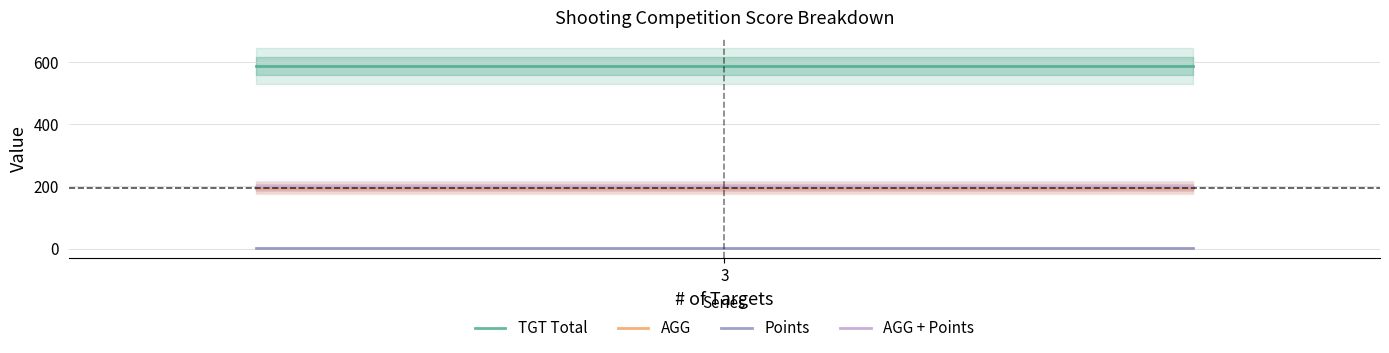

The AGG + Points series shows 270.6 at 3. True or false?

False